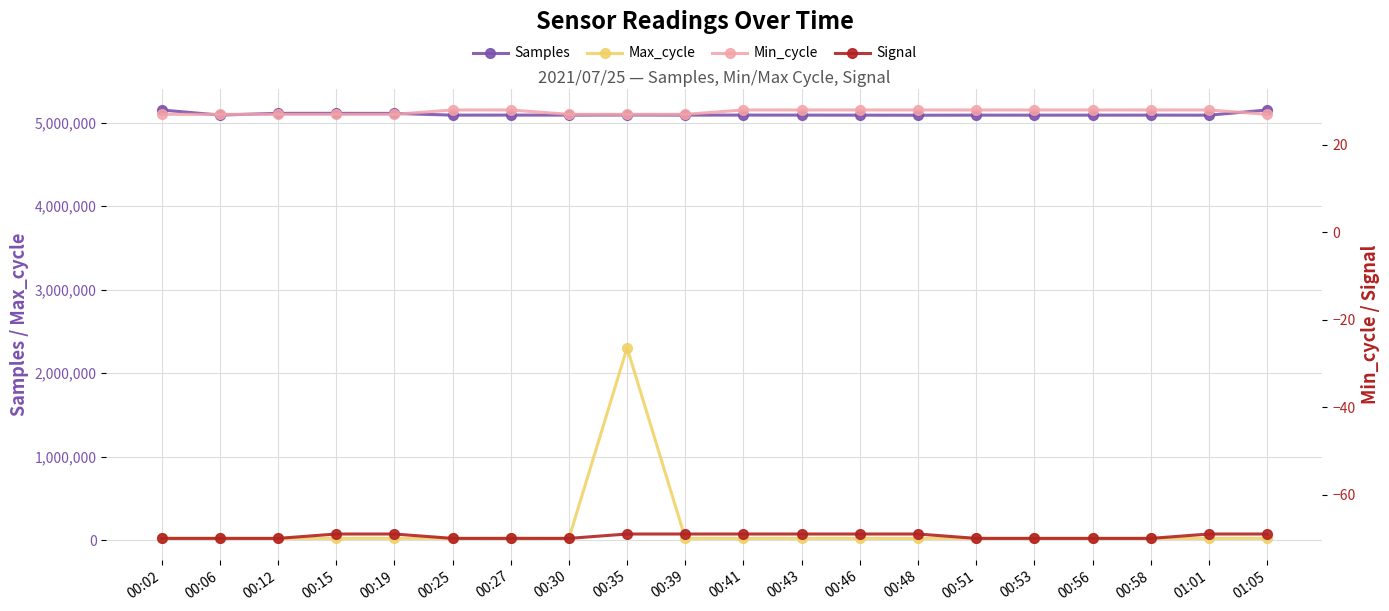

Which category has the highest value in the Max_cycle series?

00:35